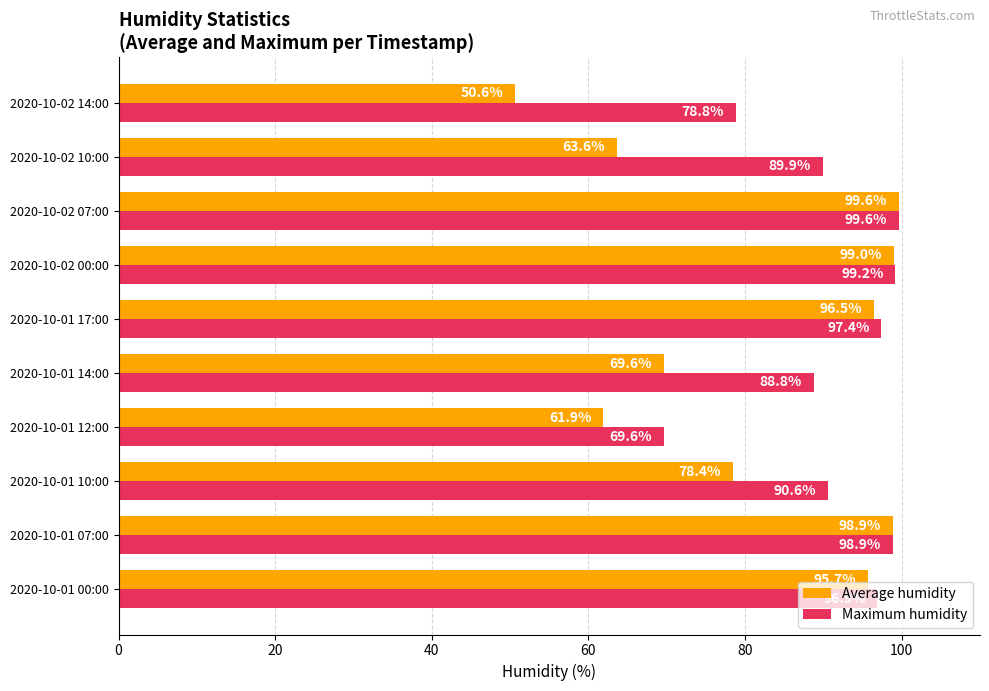

Which series has the largest range (max minus min)?

Average humidity